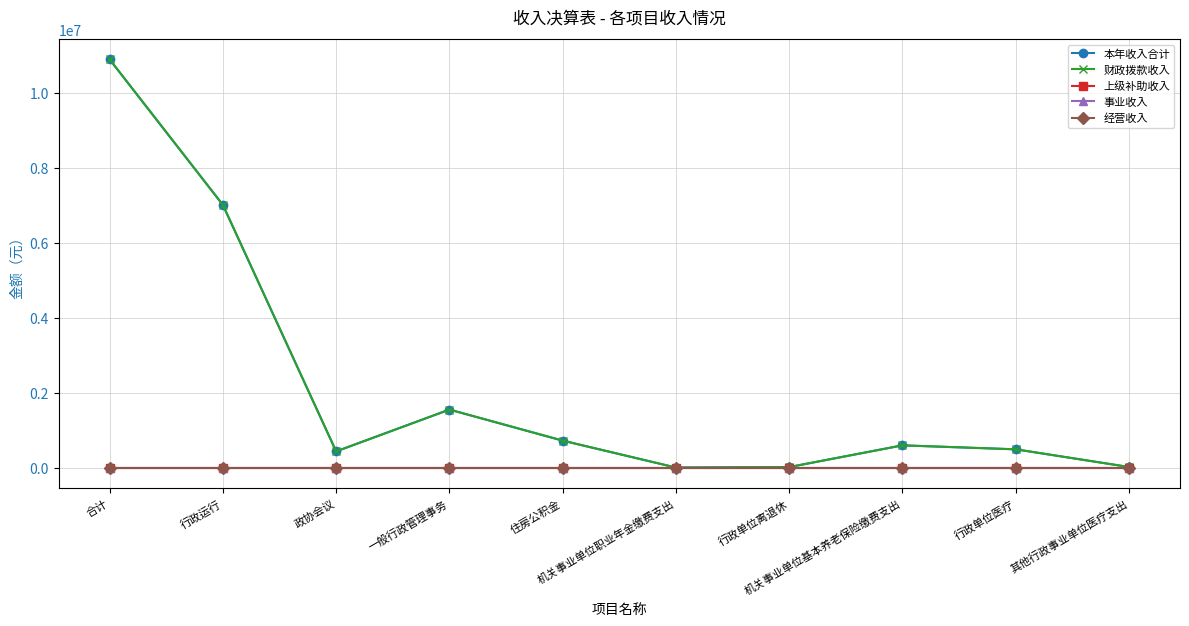

At which label does 财政拨款收入 reach its minimum?

机关事业单位职业年金缴费支出